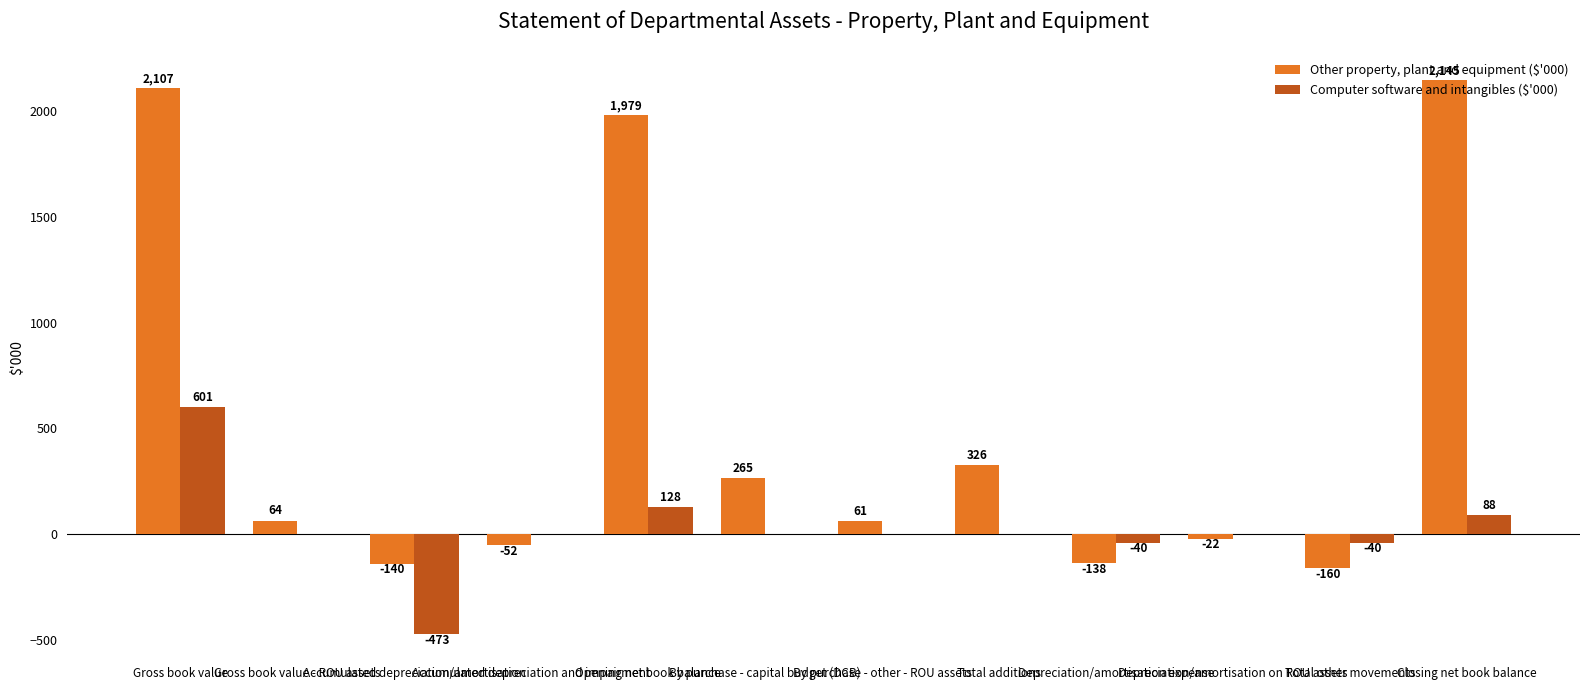

What is the average value of the Computer software and intangibles ($'000) series?

22